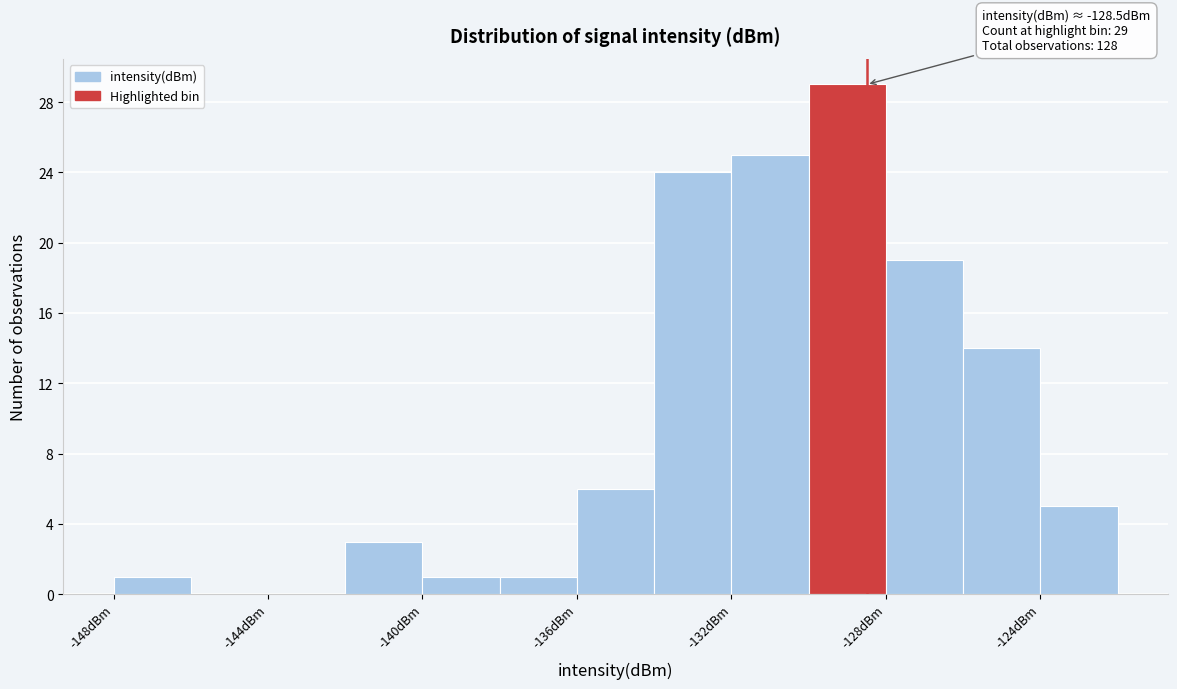

Which range on the x-axis has the tallest bar?

-130 to -128